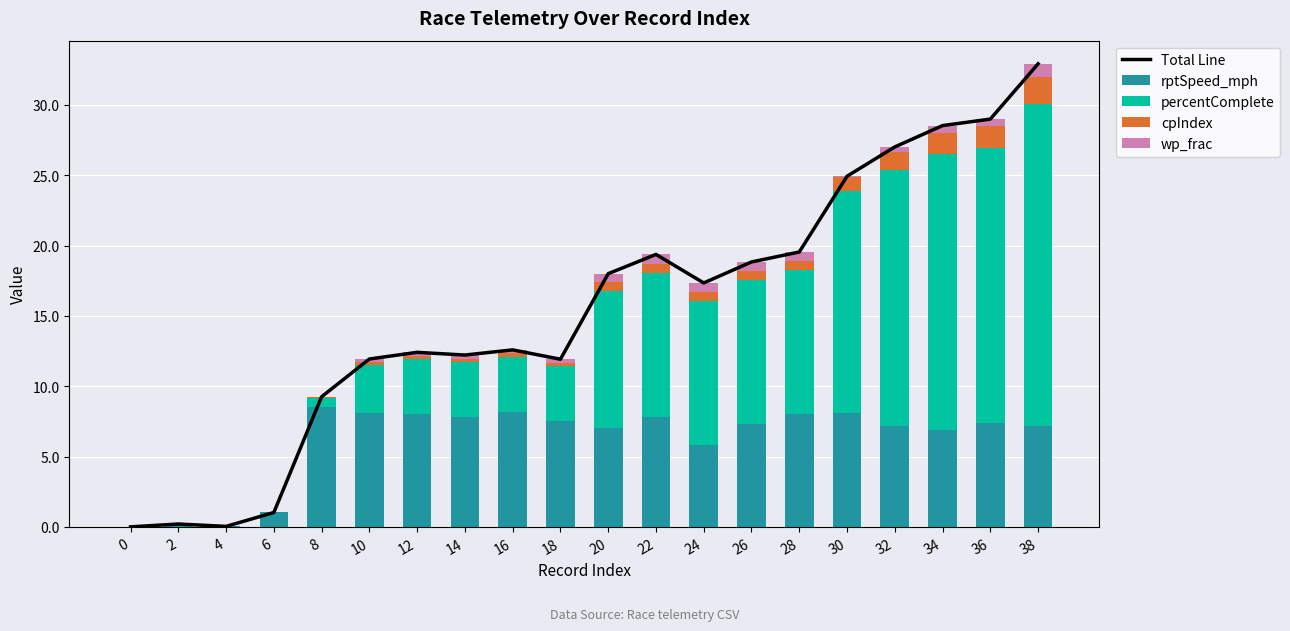

What is the difference between the second highest and second lowest values in the percentComplete series?

19.6